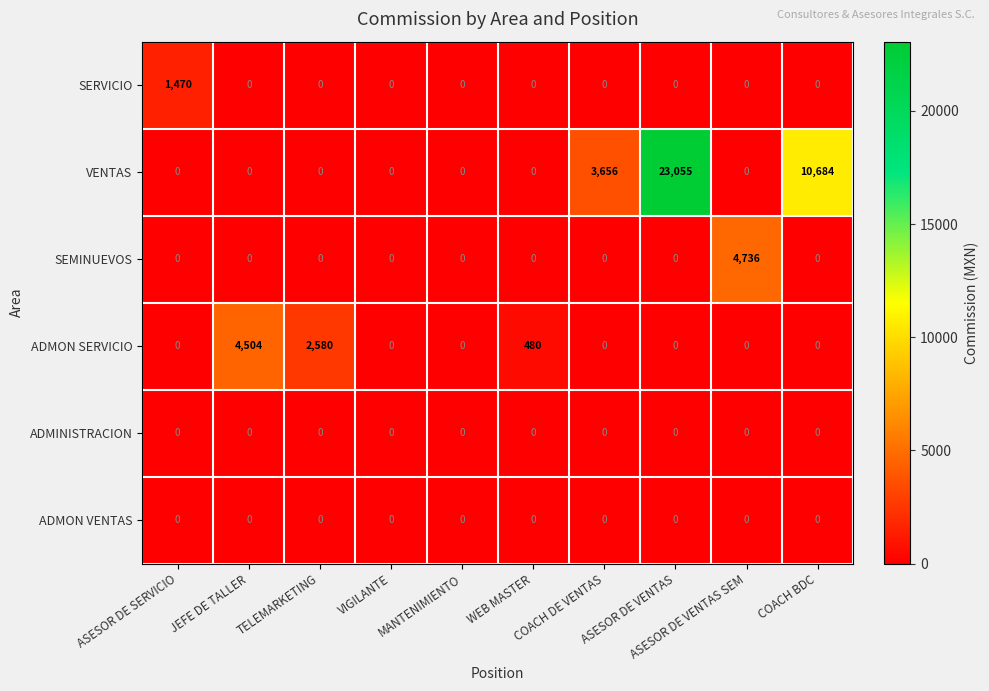

What is the maximum value shown in the chart?

23055